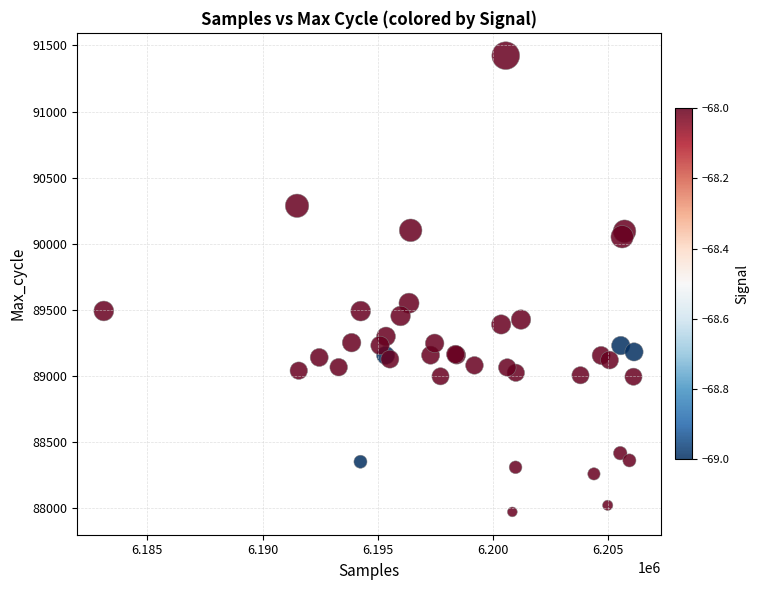

What Y value in the scatter plot is closest to 89695?

89548